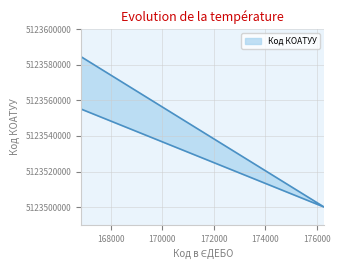

Which category has the highest value across all series?

166866